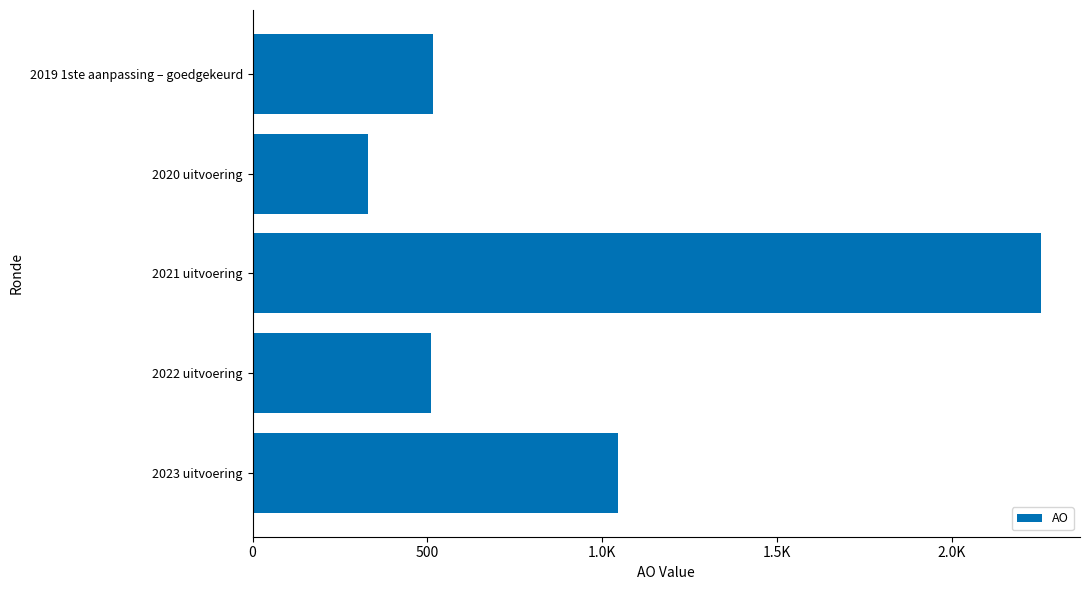

What is the minimum value shown in the chart?

329